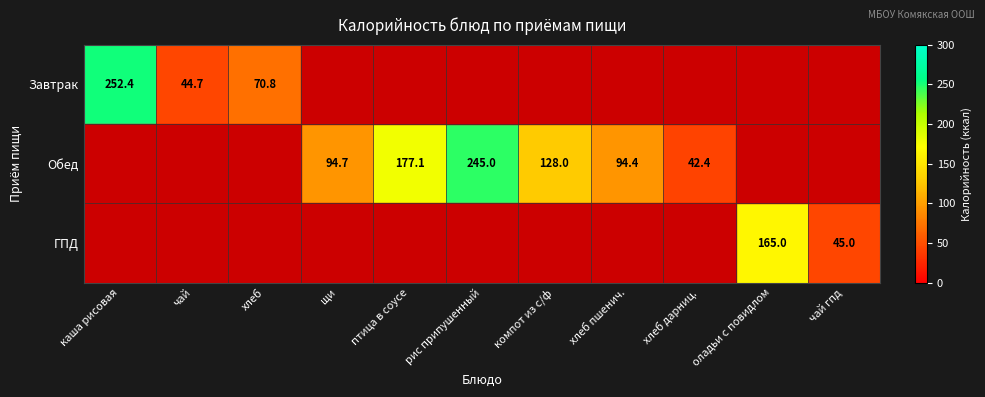

The Обед series shows 89.4 at рис припушенный. True or false?

False